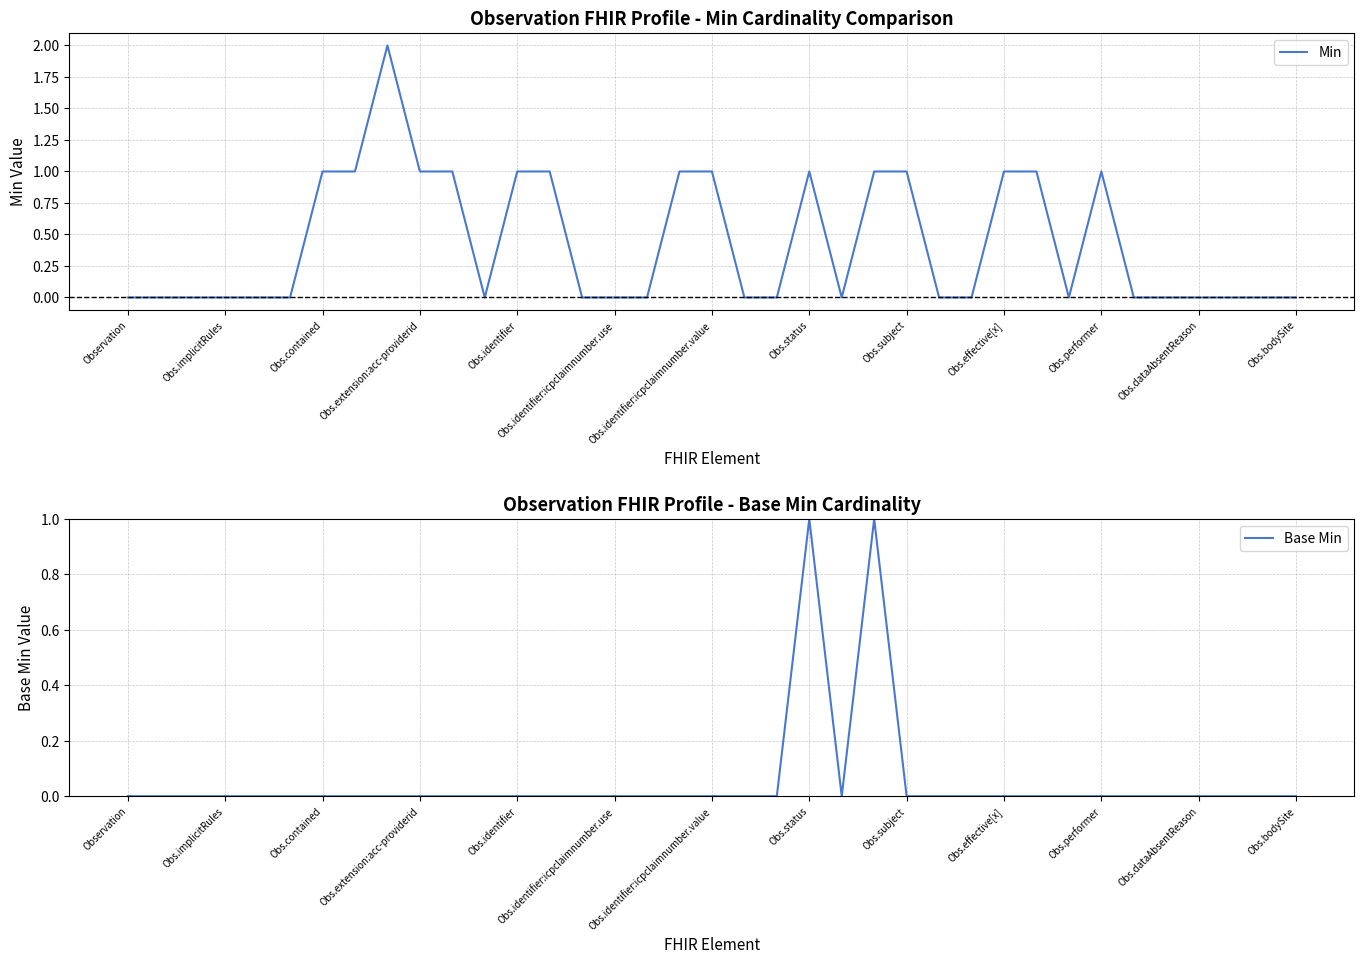

True or false: Min and Base Min intersect in this chart.

False